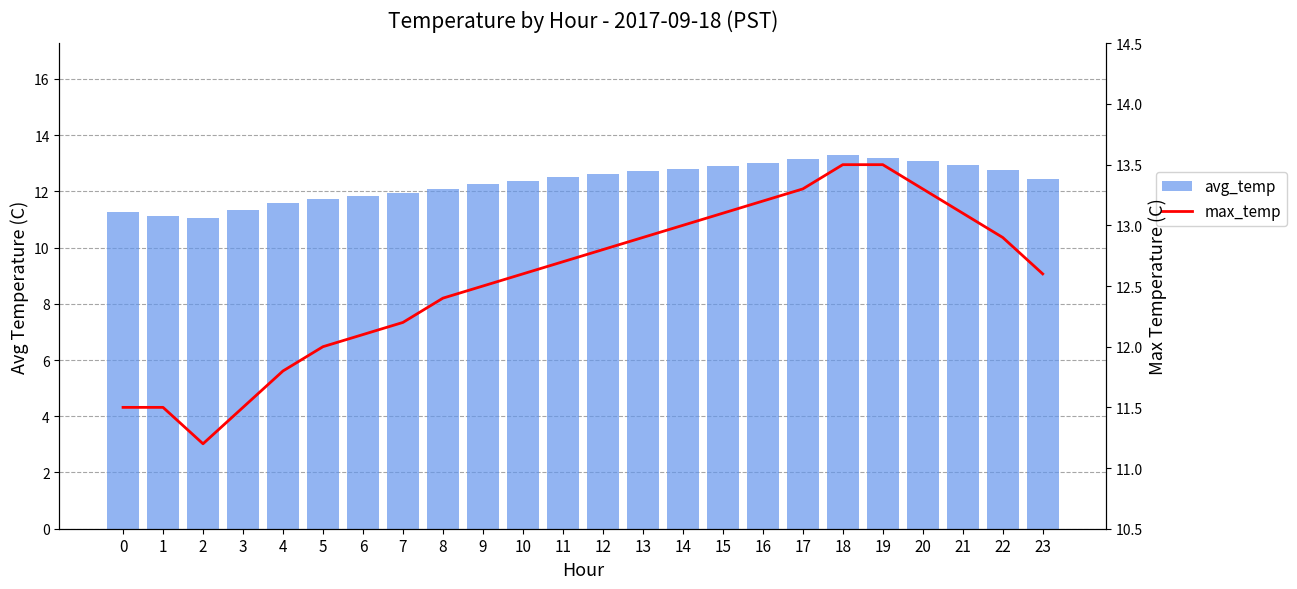

Which series has the widest spread of values?

max_temp